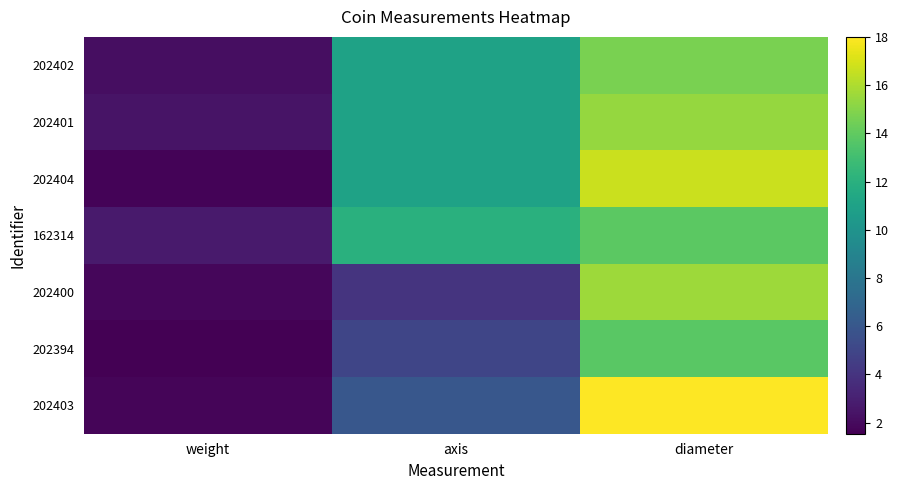

What is the maximum value shown in the chart?

18.0